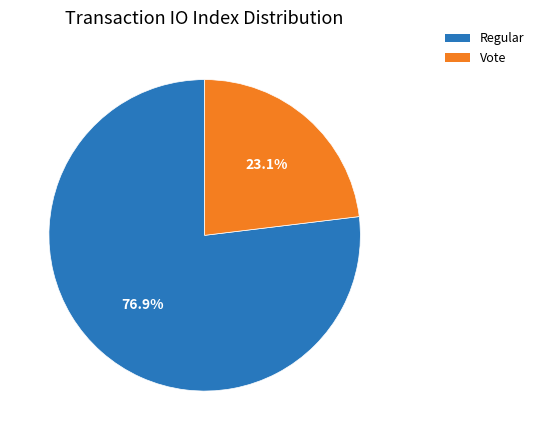

The Vote slice represents 23% of the pie. True or false?

True